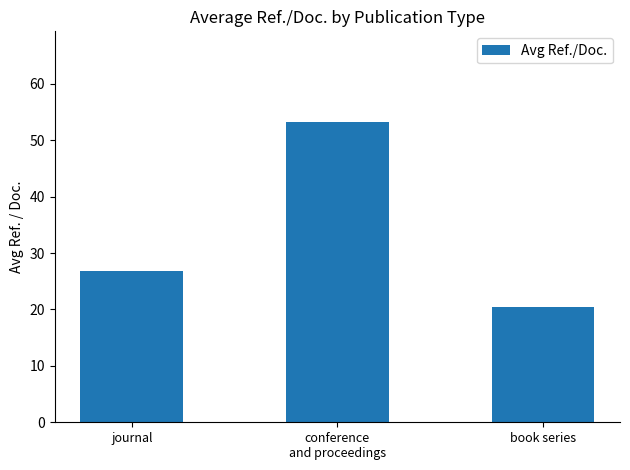

What is the label of the 3rd bar from the right?

journal